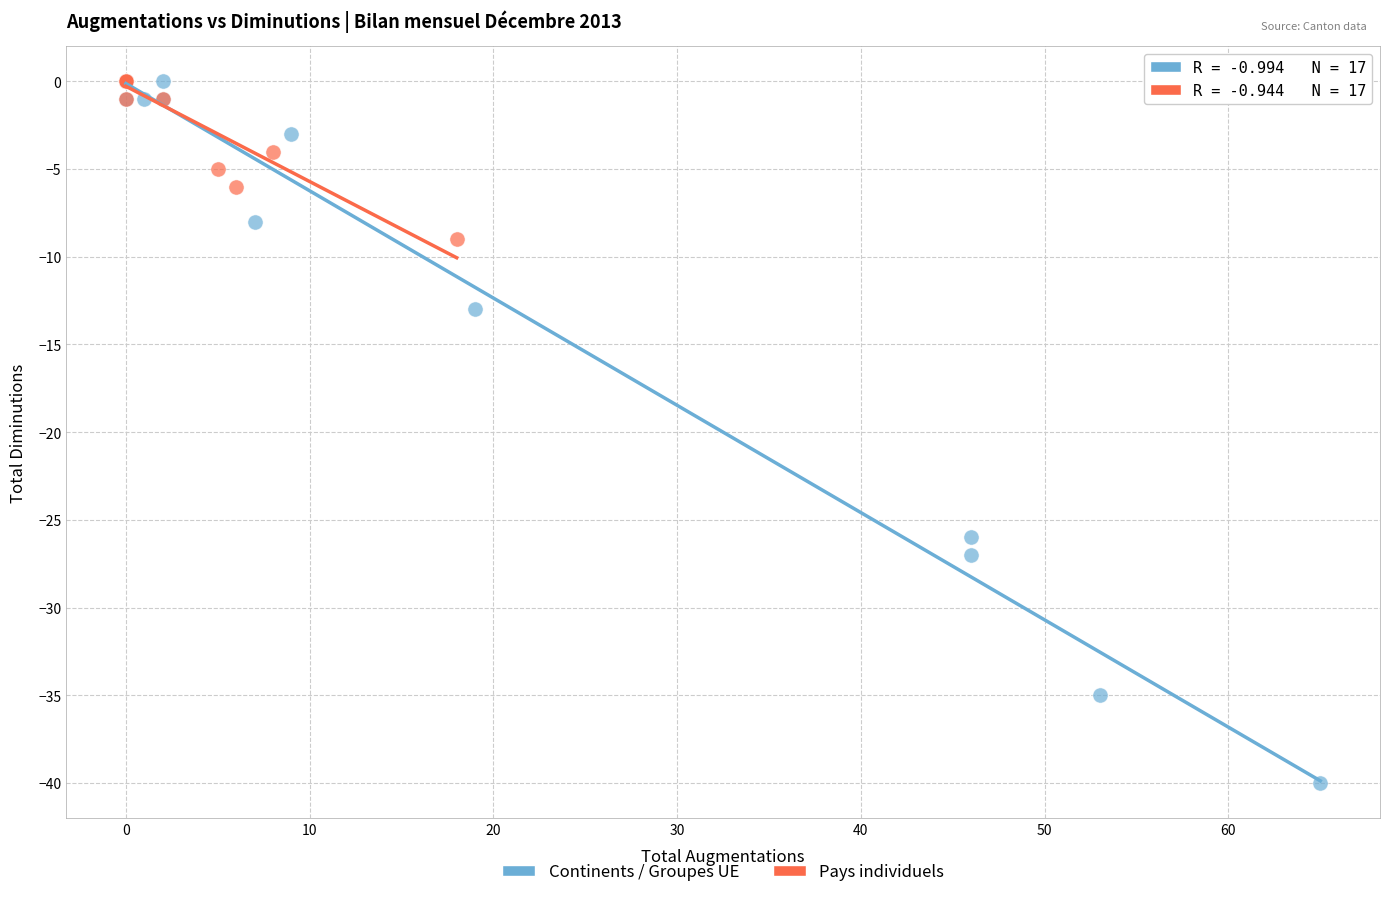

Which series has the largest Y range (max minus min)?

Continents / Groupes UE